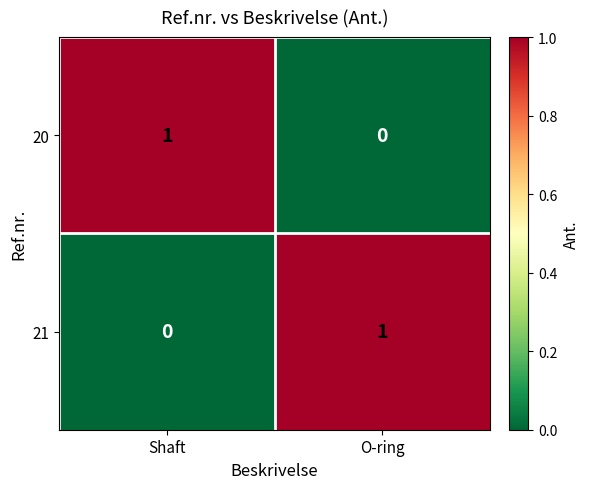

Is it true that 21 equals 2 at O-ring?

False